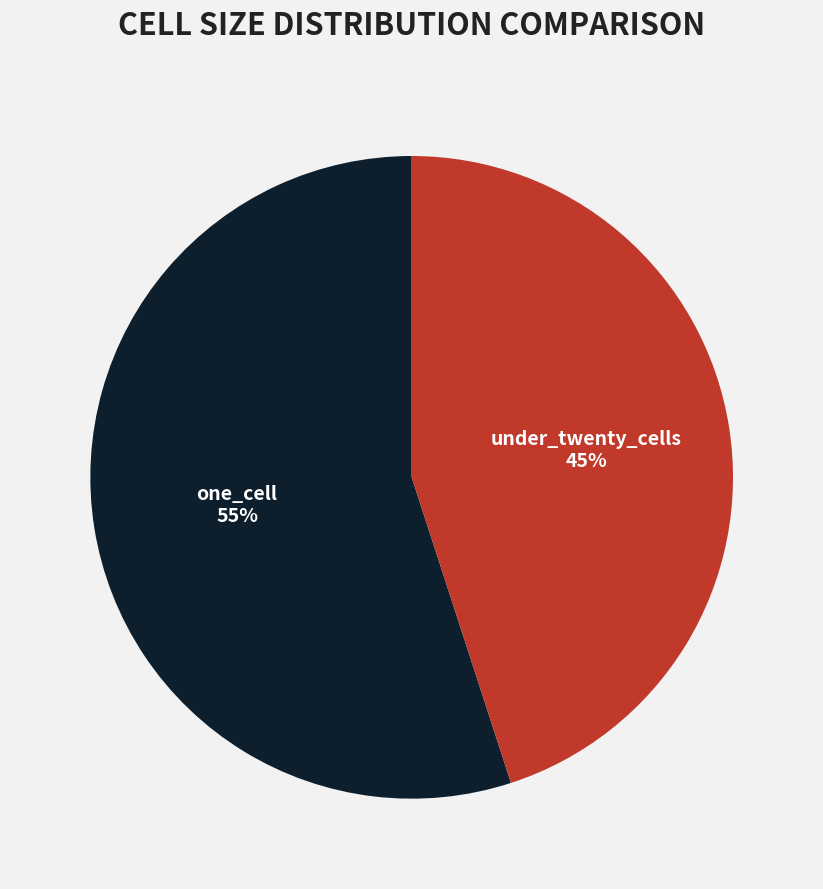

To the nearest percent, what is the combined percentage of one_cell and under_twenty_cells?

100%